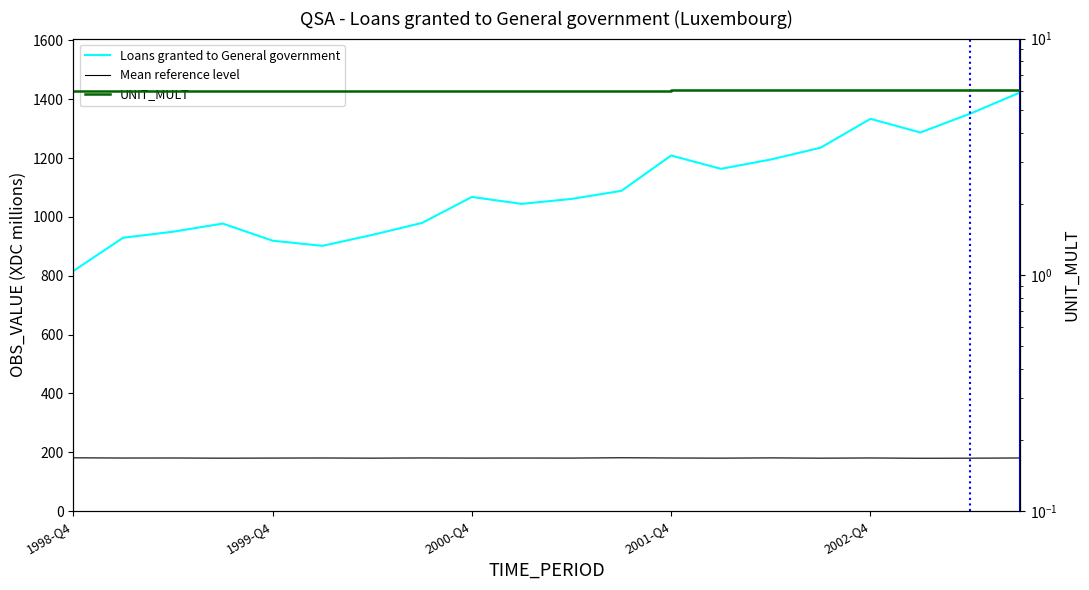

What is the difference between the highest and lowest values at 11?

1082.5